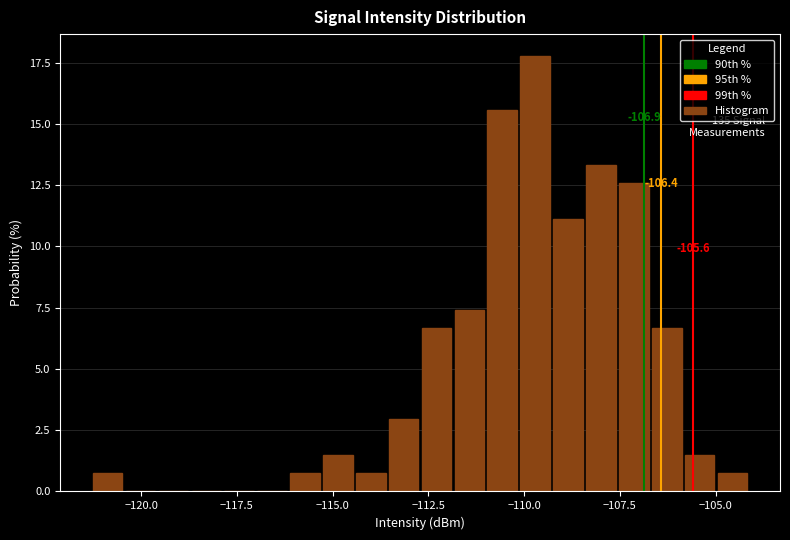

Around what value on the x-axis is the tallest bar? Give the approximate position of its centre, as read against the axis.

-109.5